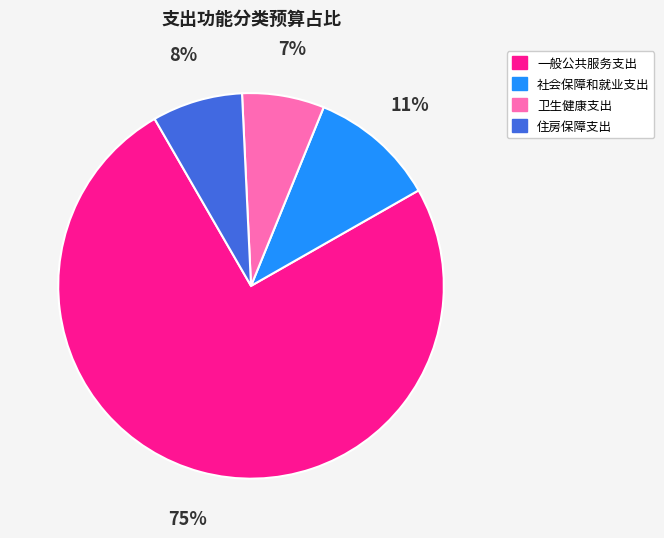

What percentage is the 社会保障和就业支出 slice, to the nearest percent?

11%